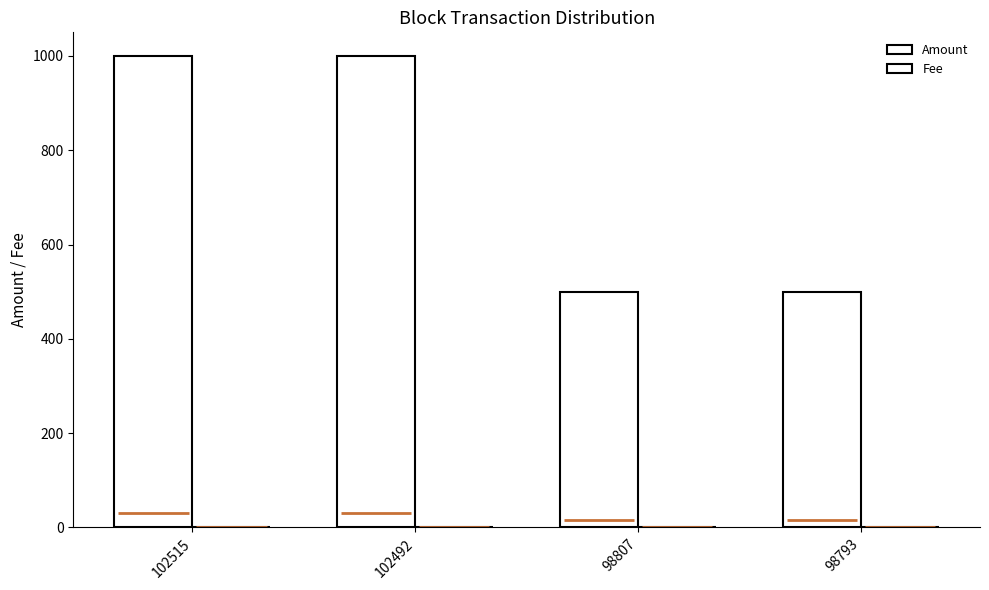

Count the number of categories in the chart.

4